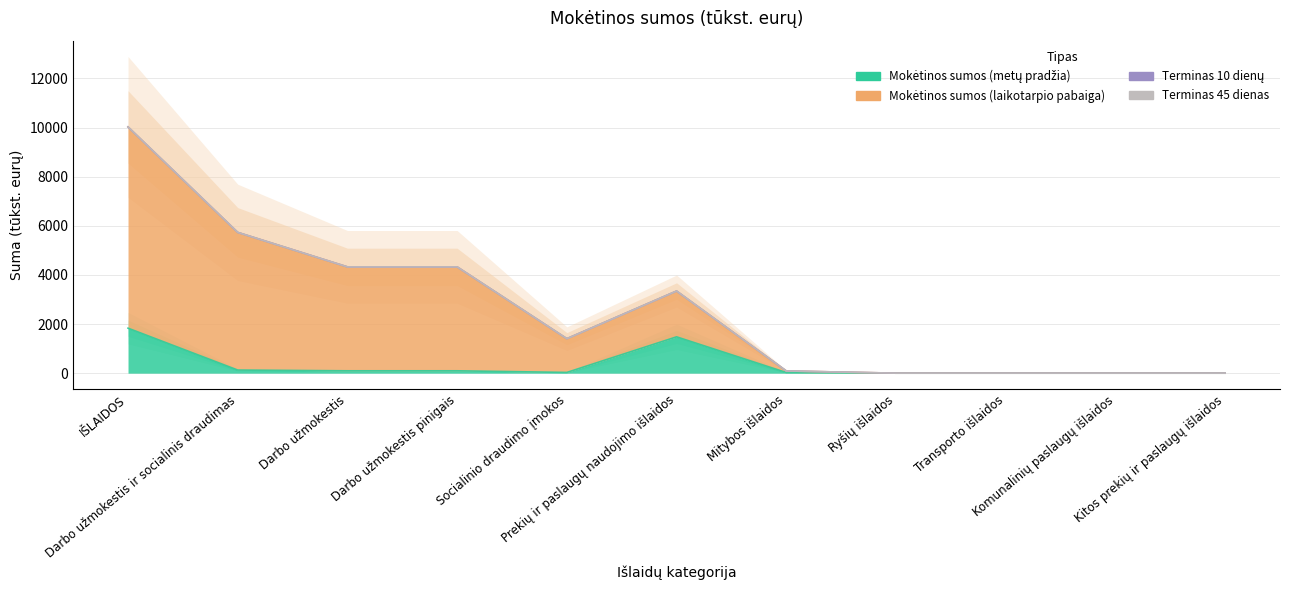

Which series has the widest spread of values?

Mokėtinos sumos (laikotarpio pabaiga)